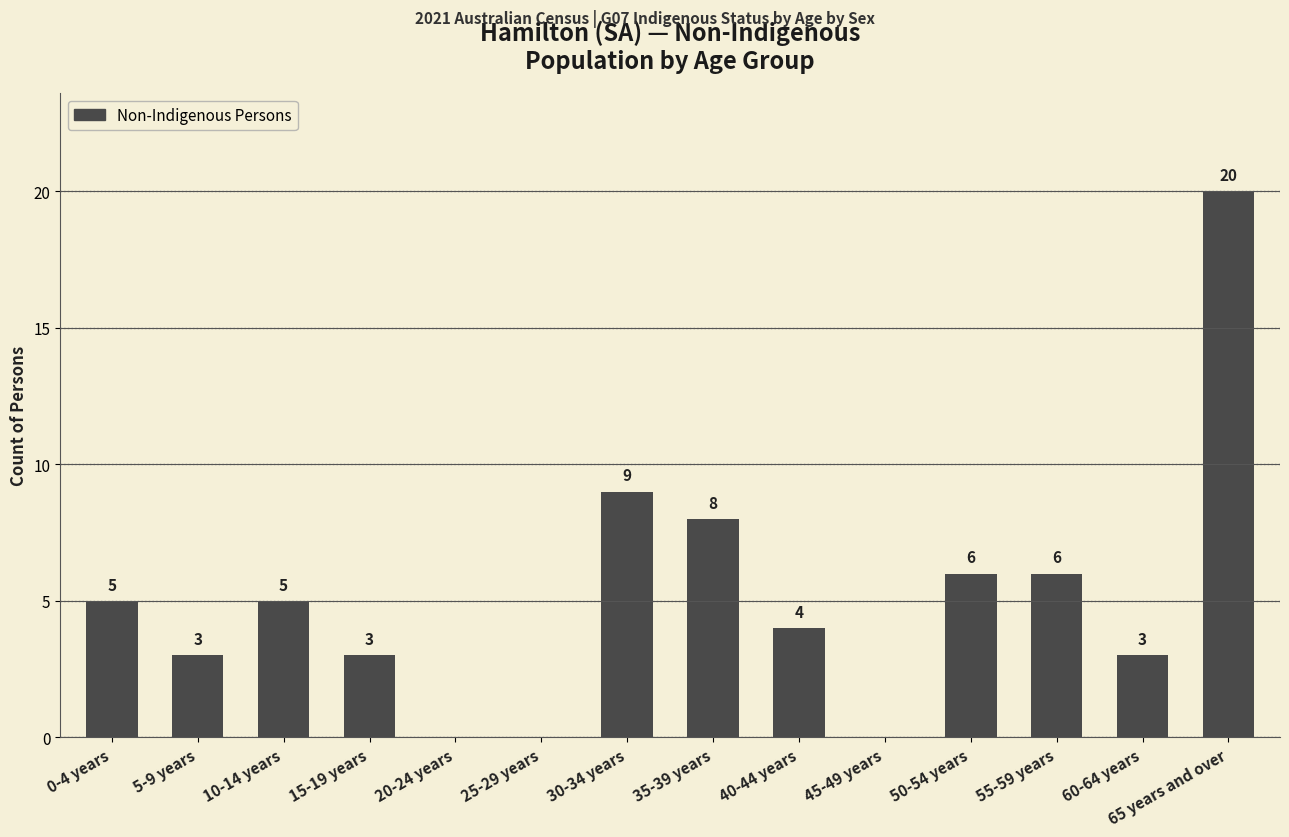

Which category has the highest value across all series?

65 years and over